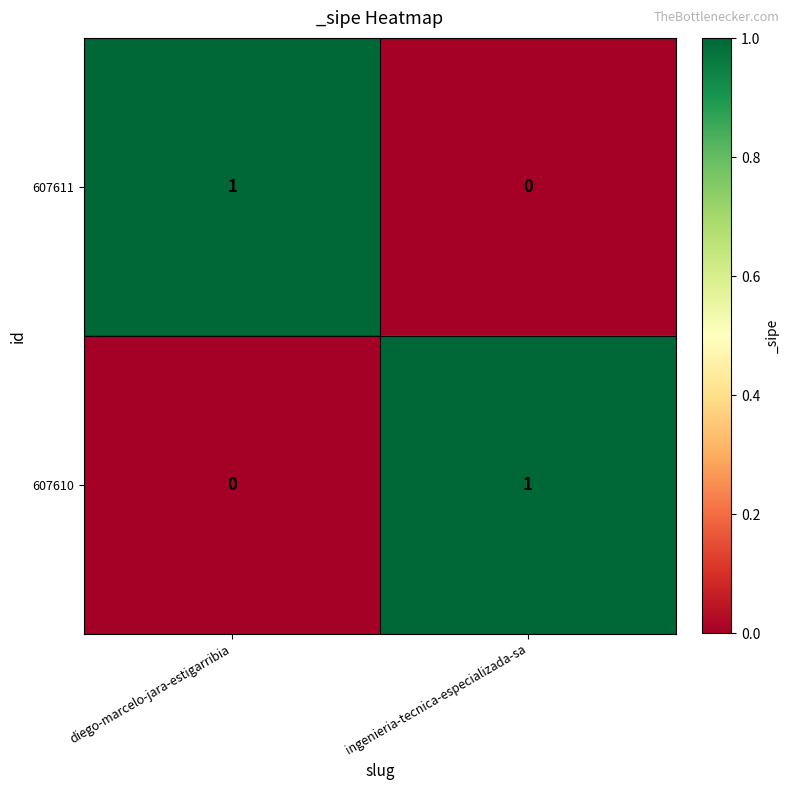

Is it true that 607611 equals 0 at diego-marcelo-jara-estigarribia?

False